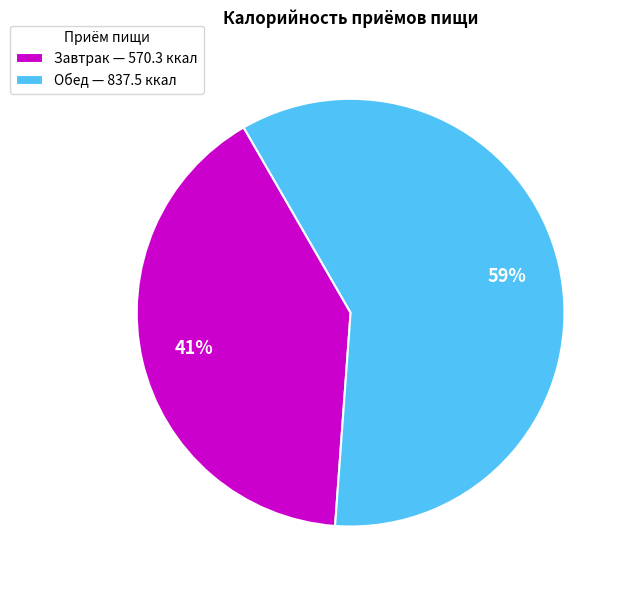

Combined, do Завтрак — 570.3 ккал and Обед — 837.5 ккал account for over 50%?

Yes